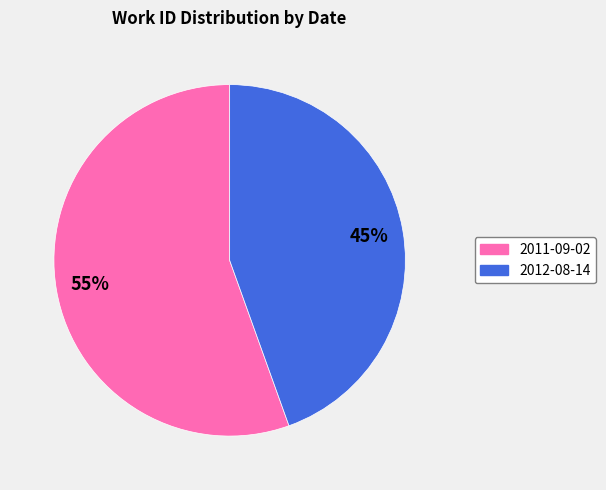

To the nearest percent, what is the combined percentage of 2012-08-14 and 2011-09-02?

100%